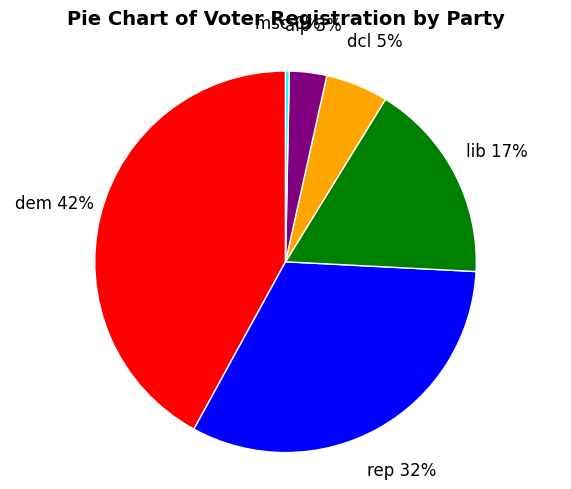

Which category has the biggest portion of the pie?

dem